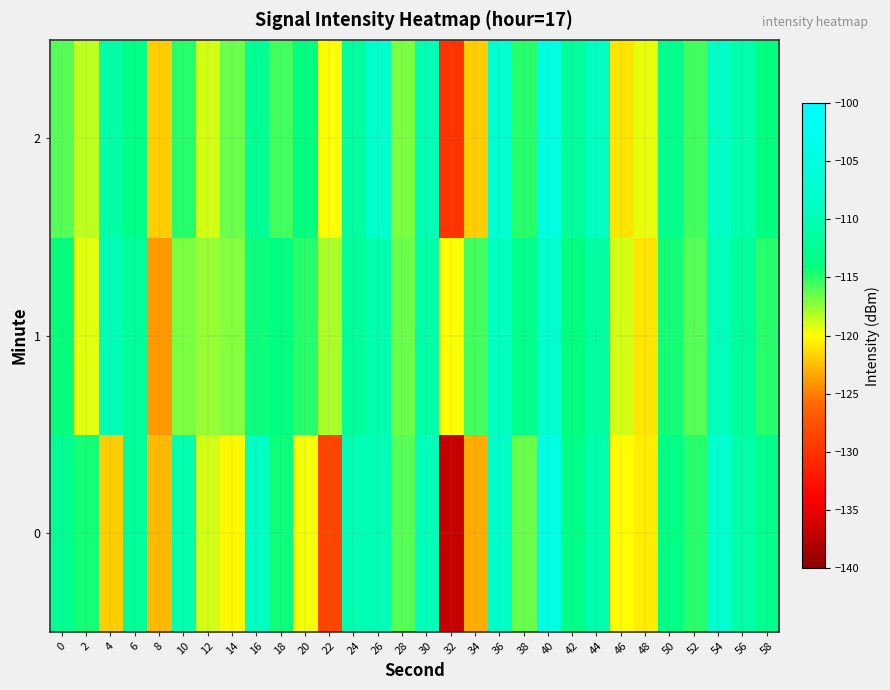

What is the spread (max minus min) of values at 50?

1.5